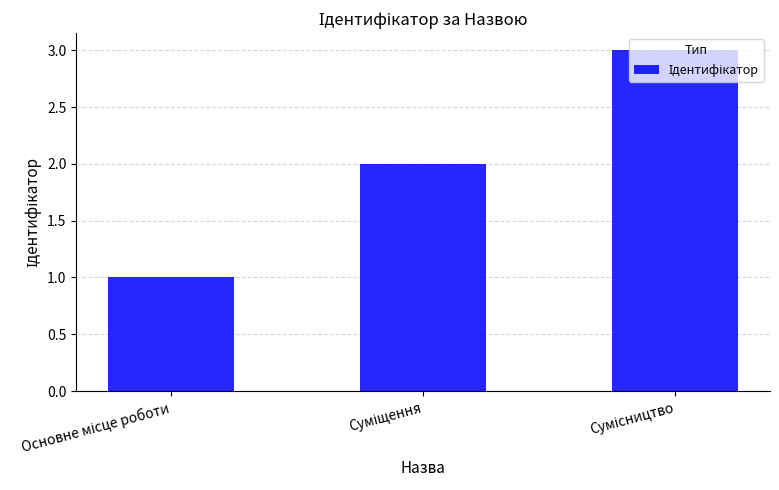

What is the sum of all values?

6